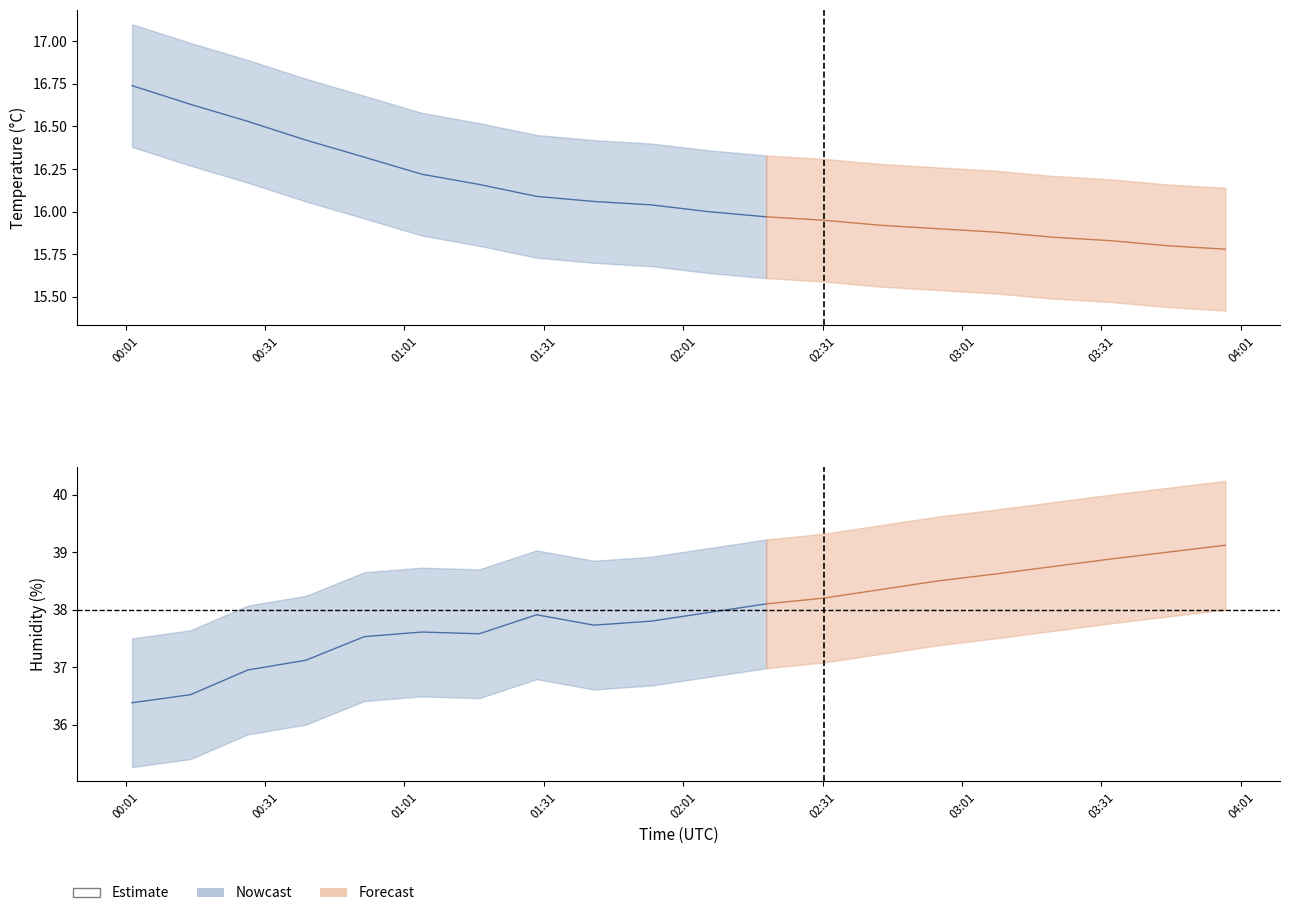

What is the spread (max minus min) of values at 19?

24.8